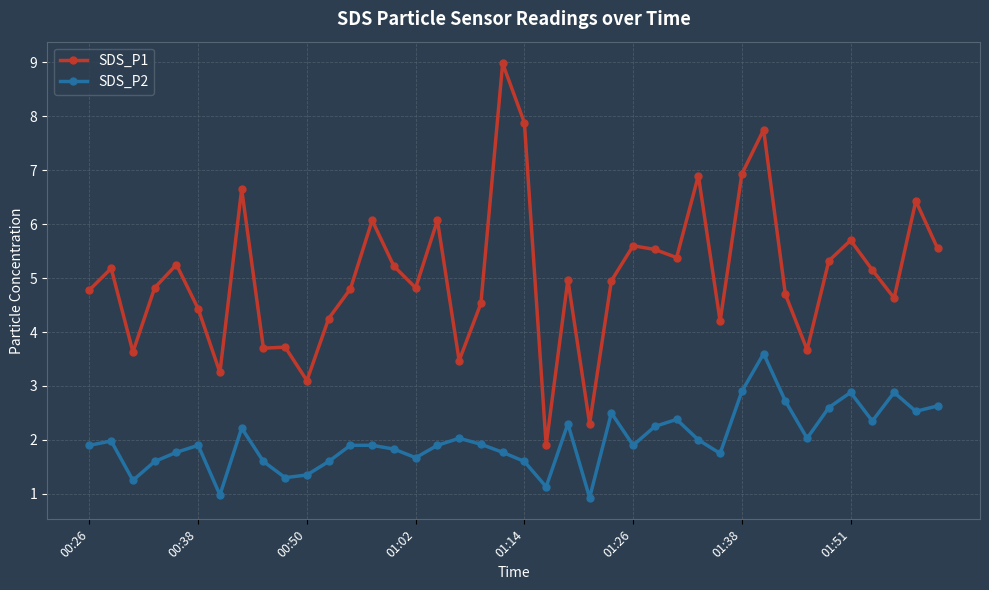

True or false: SDS_P2 has more than 2 points higher than both neighbors.

True